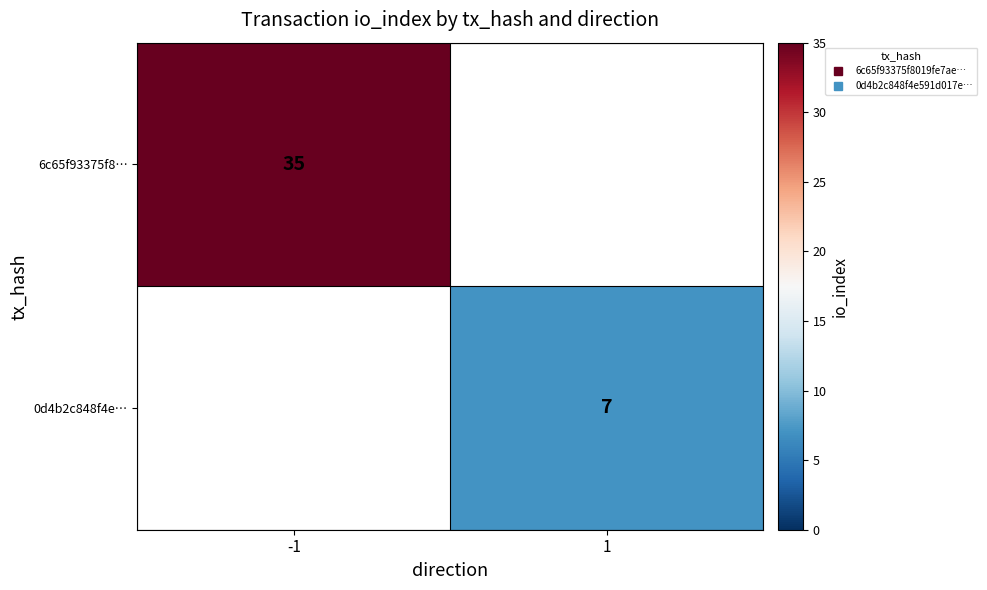

Rank the series at -1 from lowest to highest value.

6c65f93375f8…, 0d4b2c848f4e…